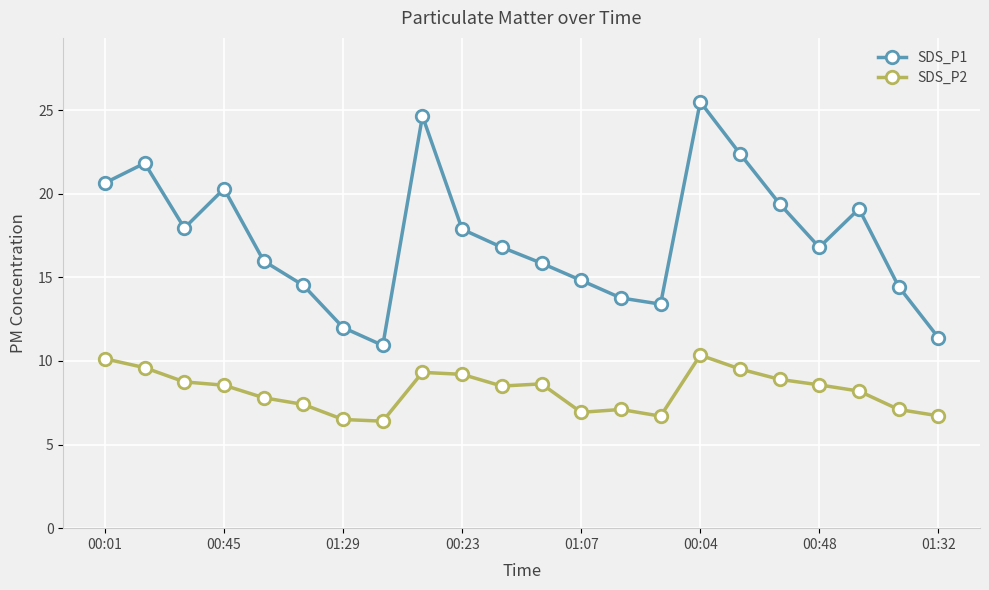

Which series has the widest spread of values?

SDS_P1